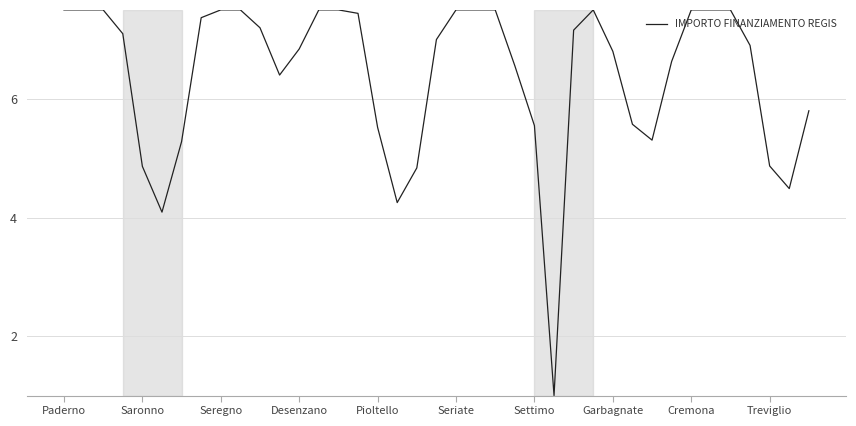

What is the minimum value shown in the chart?

1.0